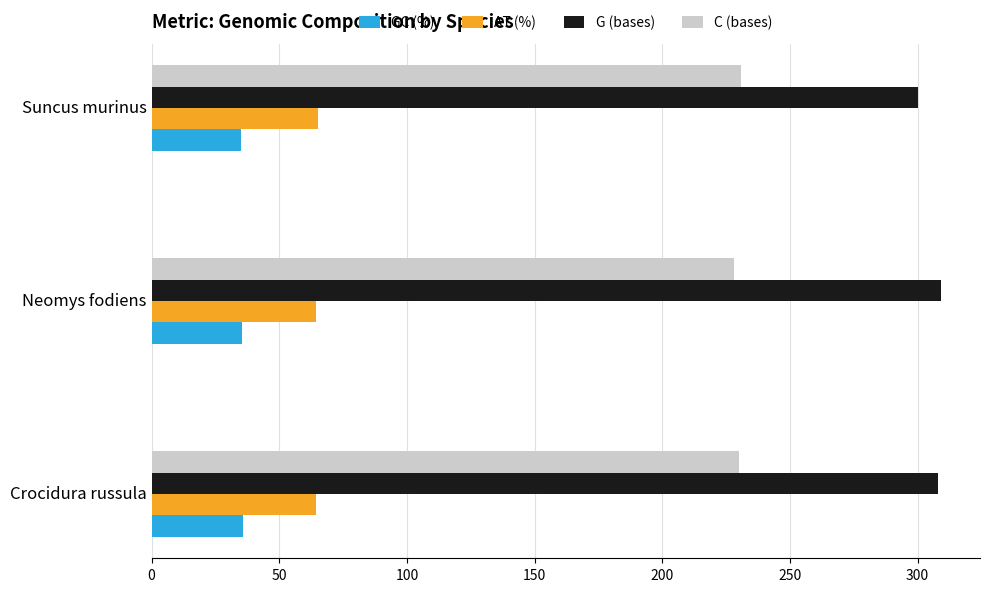

Rank the series at Crocidura russula from lowest to highest value.

GC (%), AT (%), C (bases), G (bases)